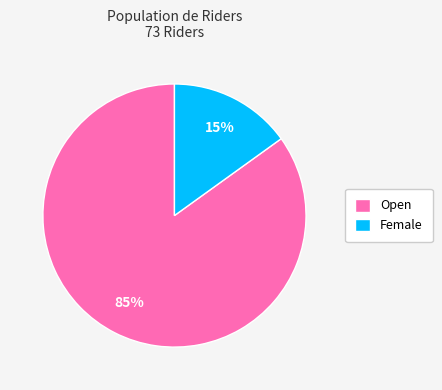

How many slices are in this pie chart?

2